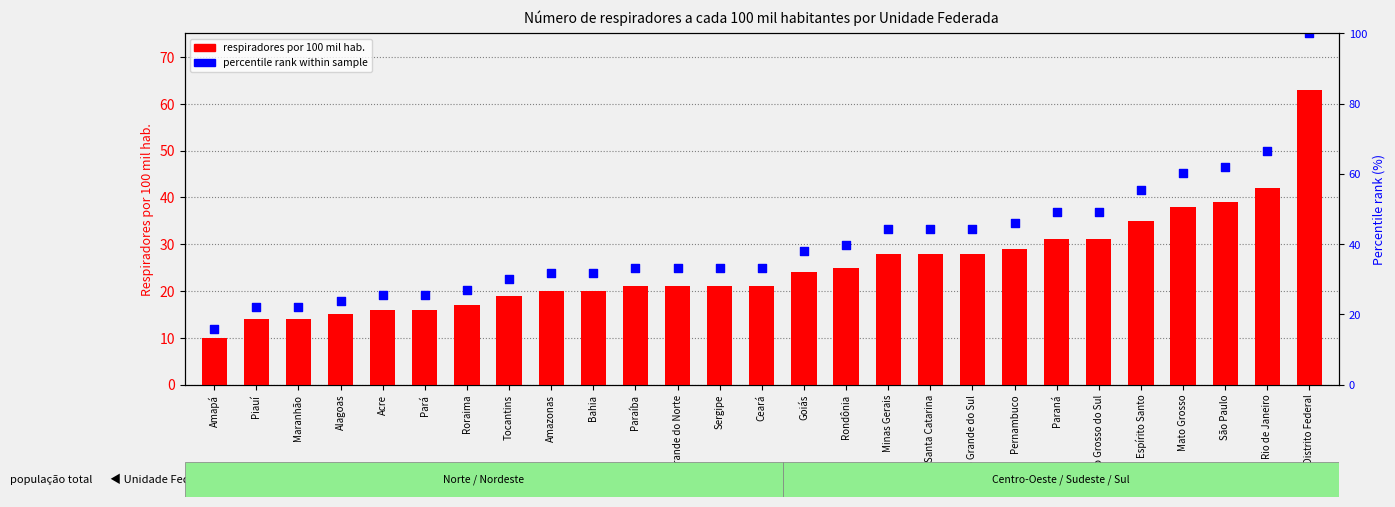

At how many categories does at least one series exceed 48?

2